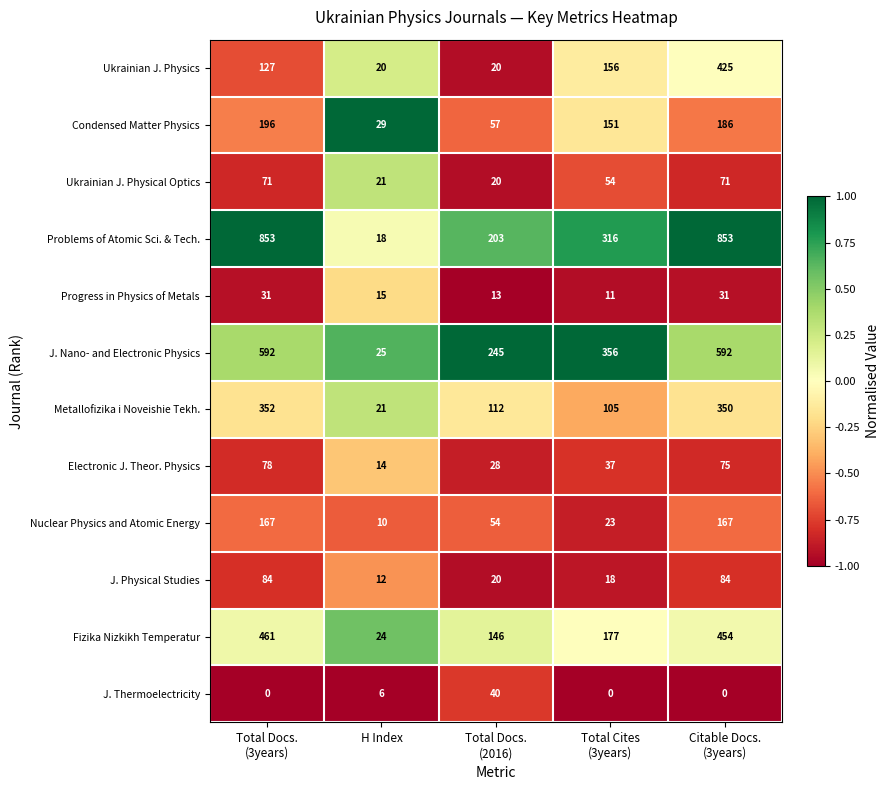

What is the lowest value of the Electronic J. Theor. Physics series?

14